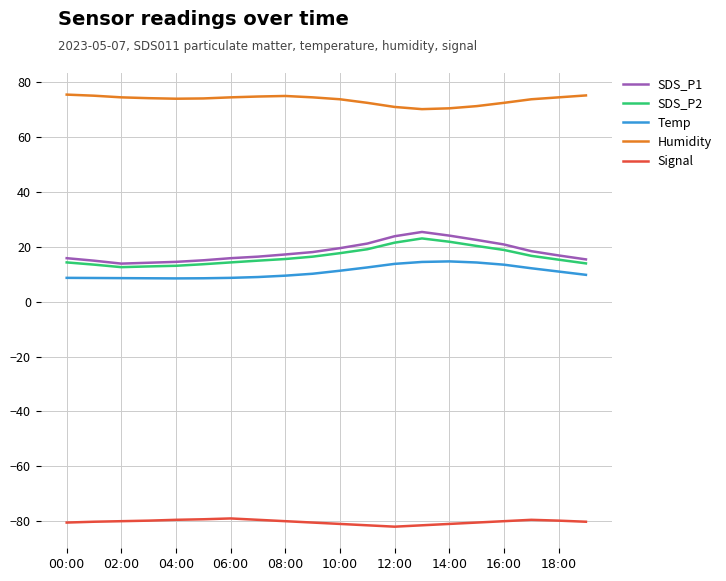

Which series has the largest total across all categories?

Humidity